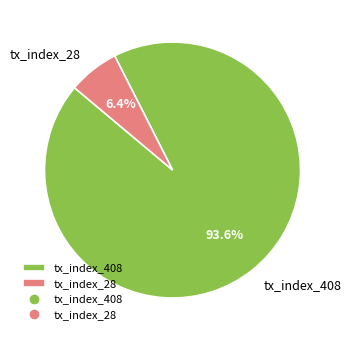

Rank the categories by value from lowest to highest.

tx_index_28, tx_index_408